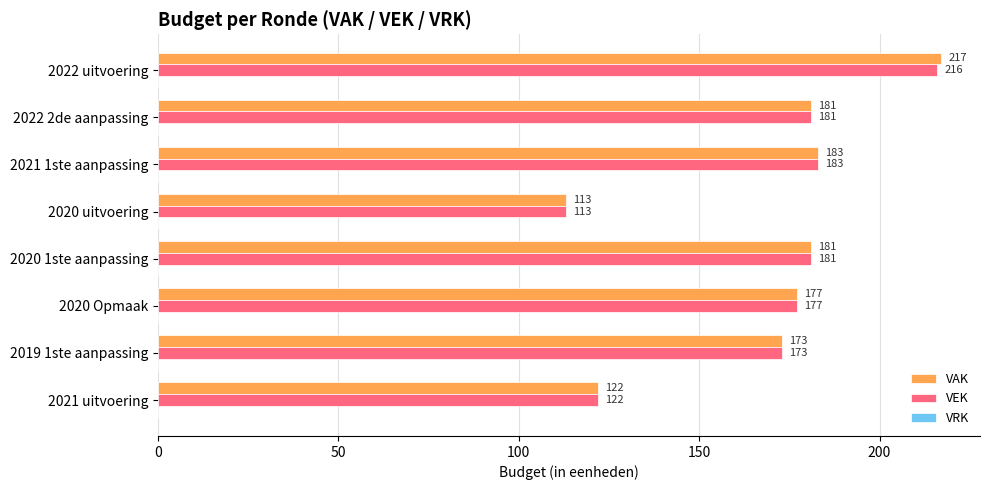

Where is VEK nearest to the value 164?

2019 1ste aanpassing